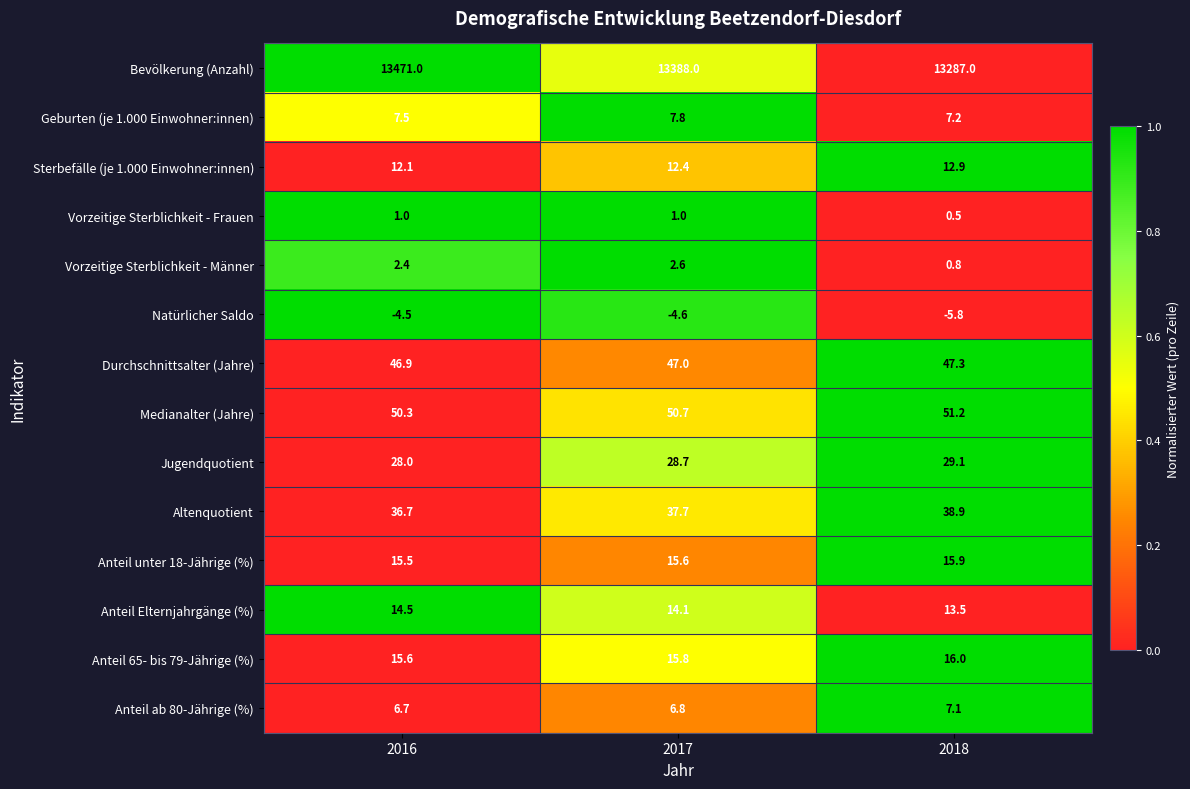

At which category does the chart reach its minimum across all series?

2018